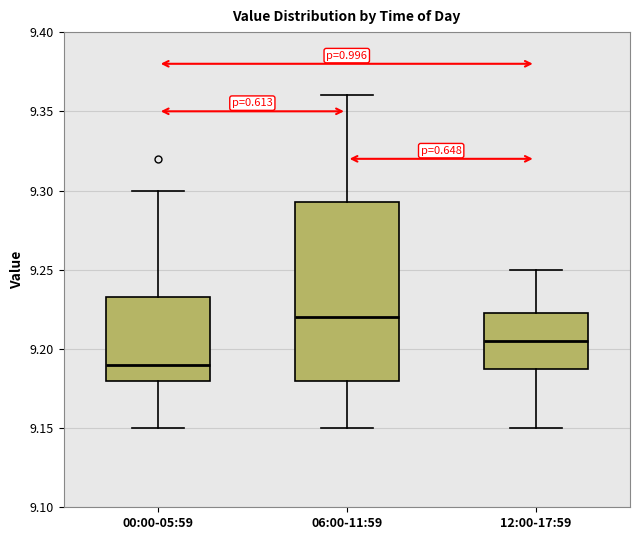

Reading left to right, read every box against the y-axis: the position of its median line, the range the box covers, and the ends of its whiskers. The values are not printed on the chart, so give them approximately, as read against the axis.

00:00-05:59: median 9.190, box 9.180 to 9.235, whiskers 9.150 to 9.300
06:00-11:59: median 9.220, box 9.180 to 9.295, whiskers 9.150 to 9.360
12:00-17:59: median 9.205, box 9.190 to 9.225, whiskers 9.150 to 9.250